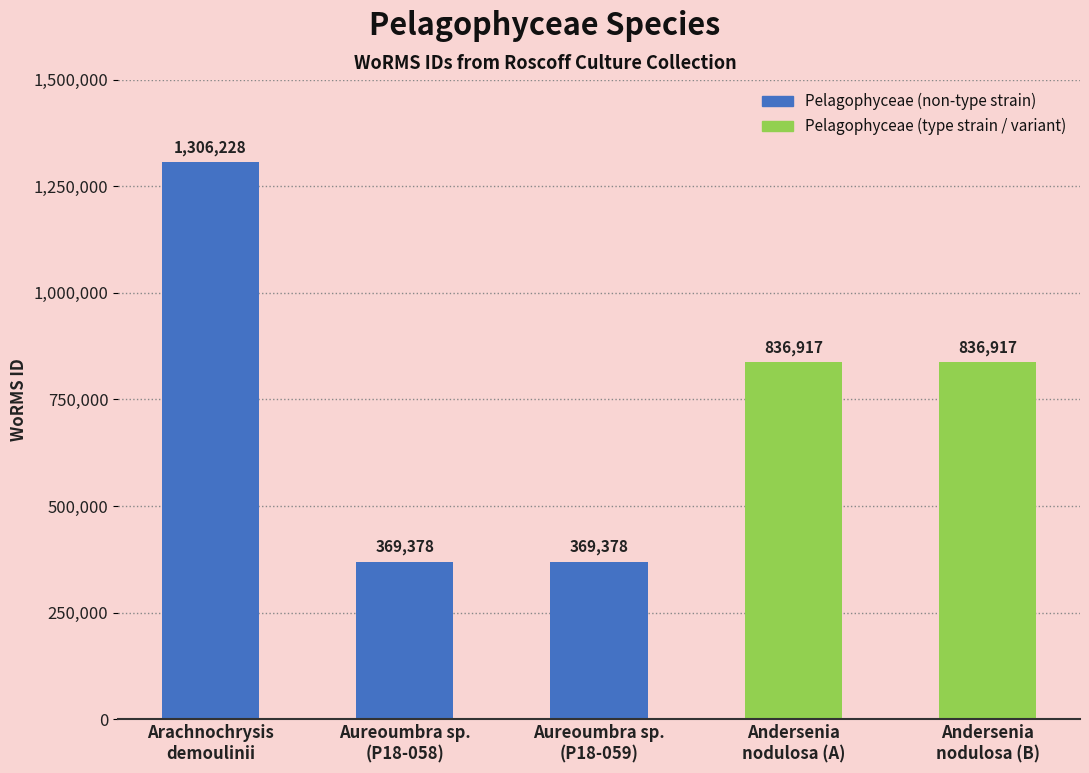

What is the sum of the values at Andersenia
nodulosa (B) and Aureoumbra sp.
(P18-059)?

1206295